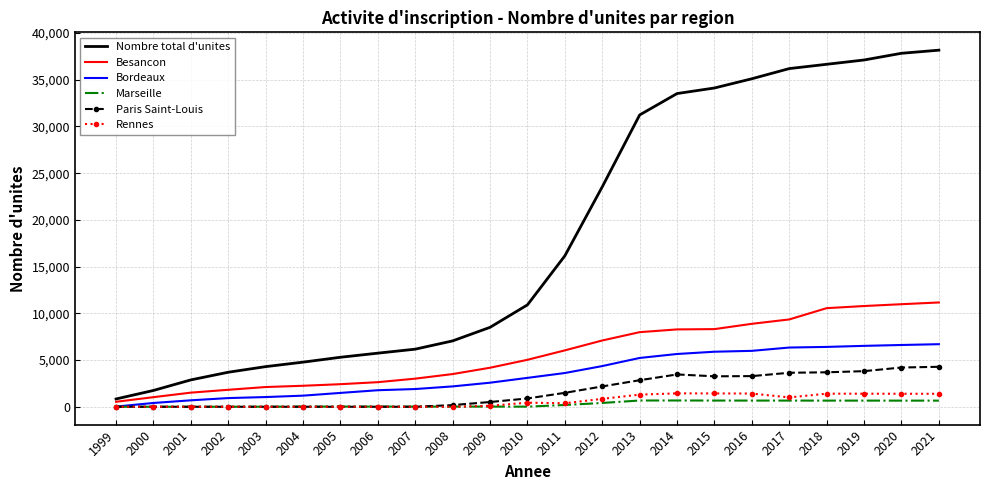

What is the lowest value of the Bordeaux series?

18